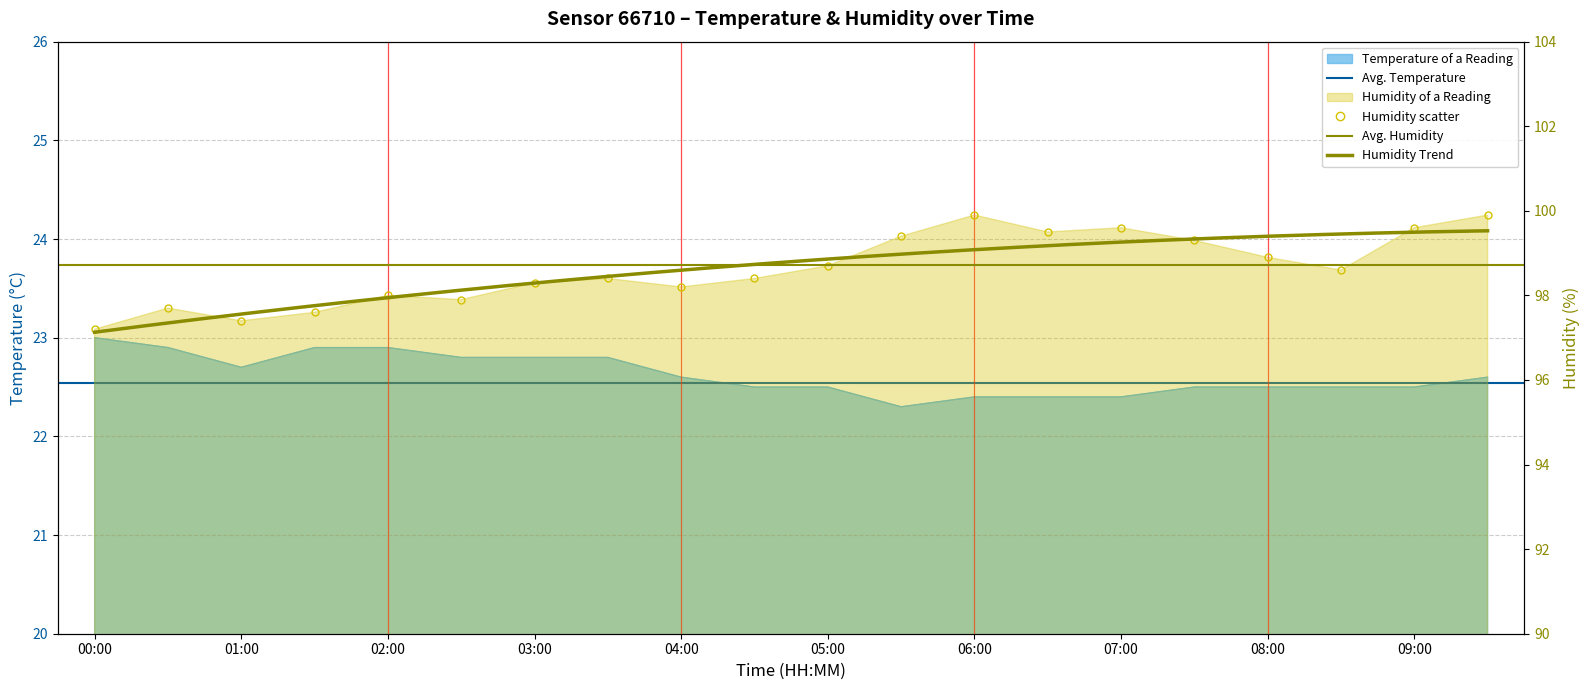

Read the humidity value at 07:30.

99.3